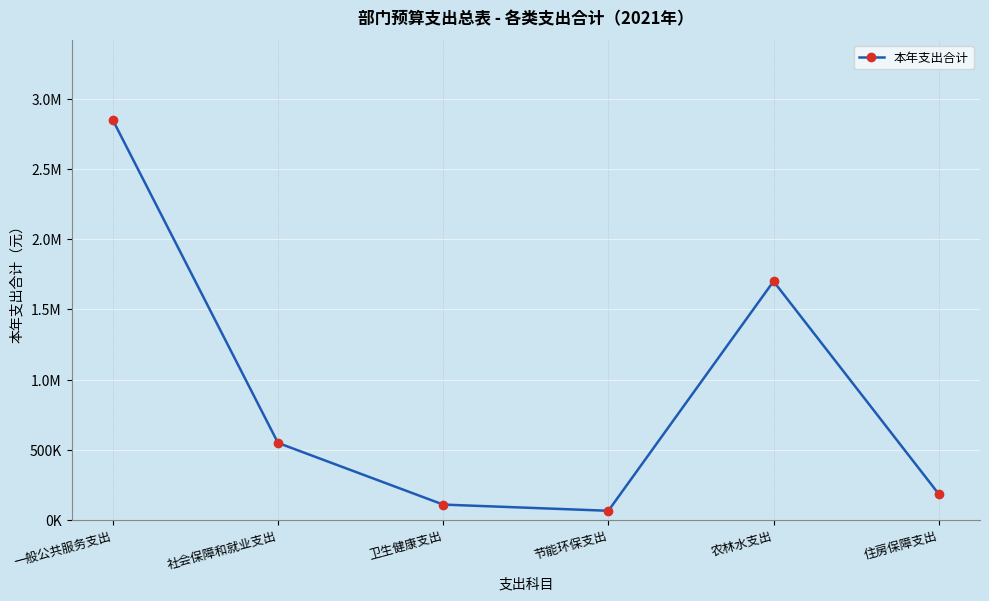

Does the chart have visible grid lines?

Yes